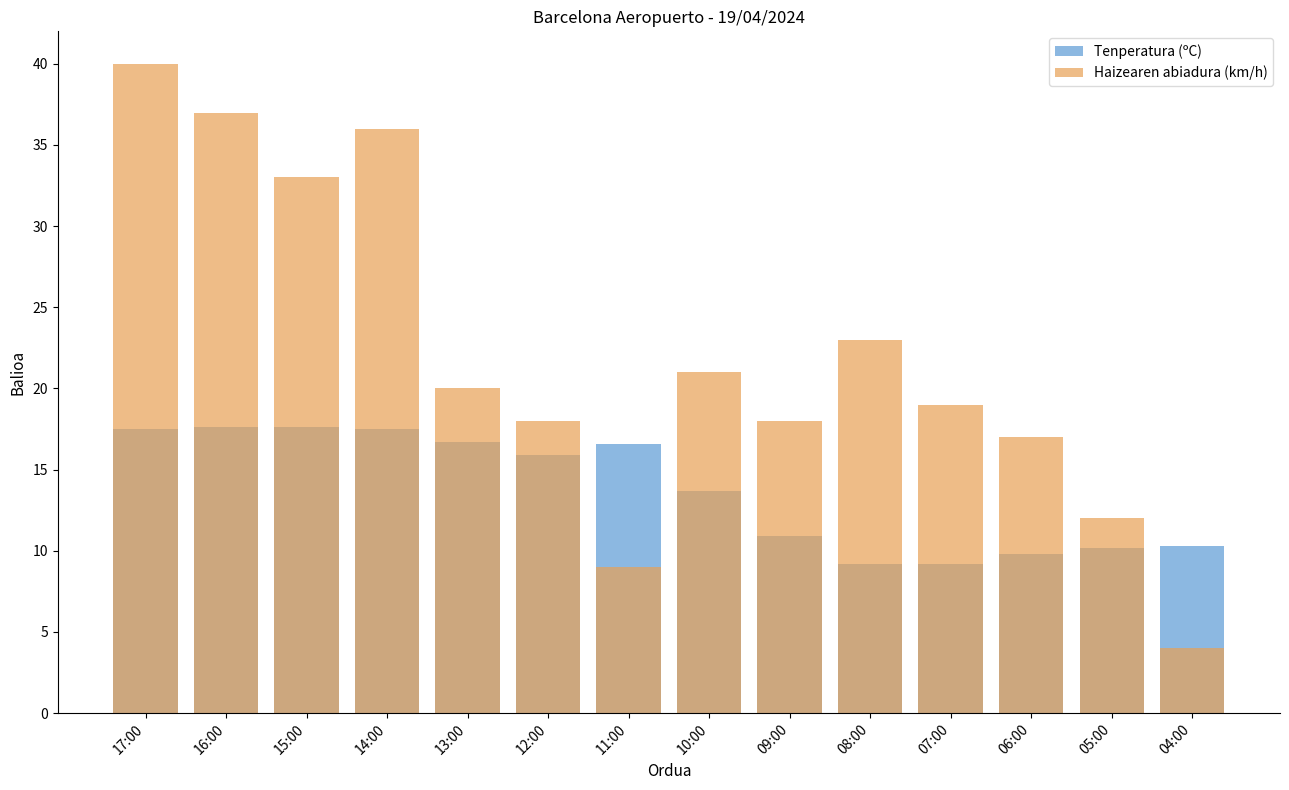

At how many categories does at least one series exceed 11?

13